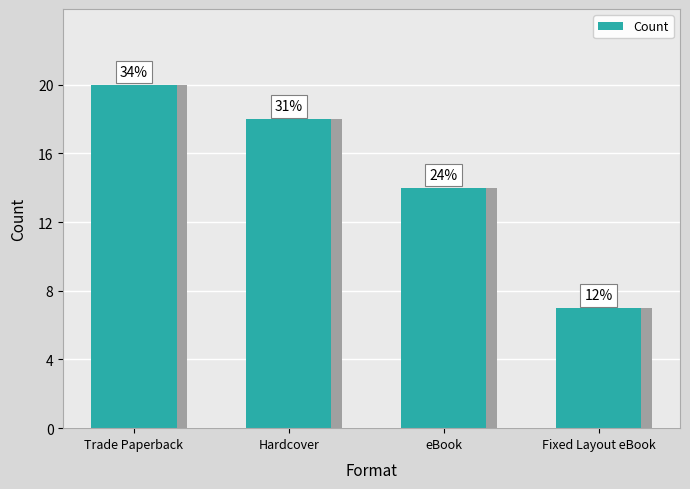

Reading right to left, extract all data points from this chart.

7	14	18	20